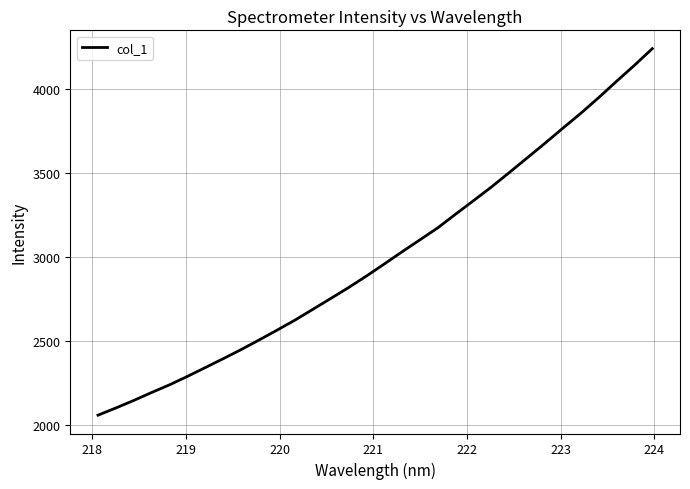

What is the greatest value displayed?

4237.6